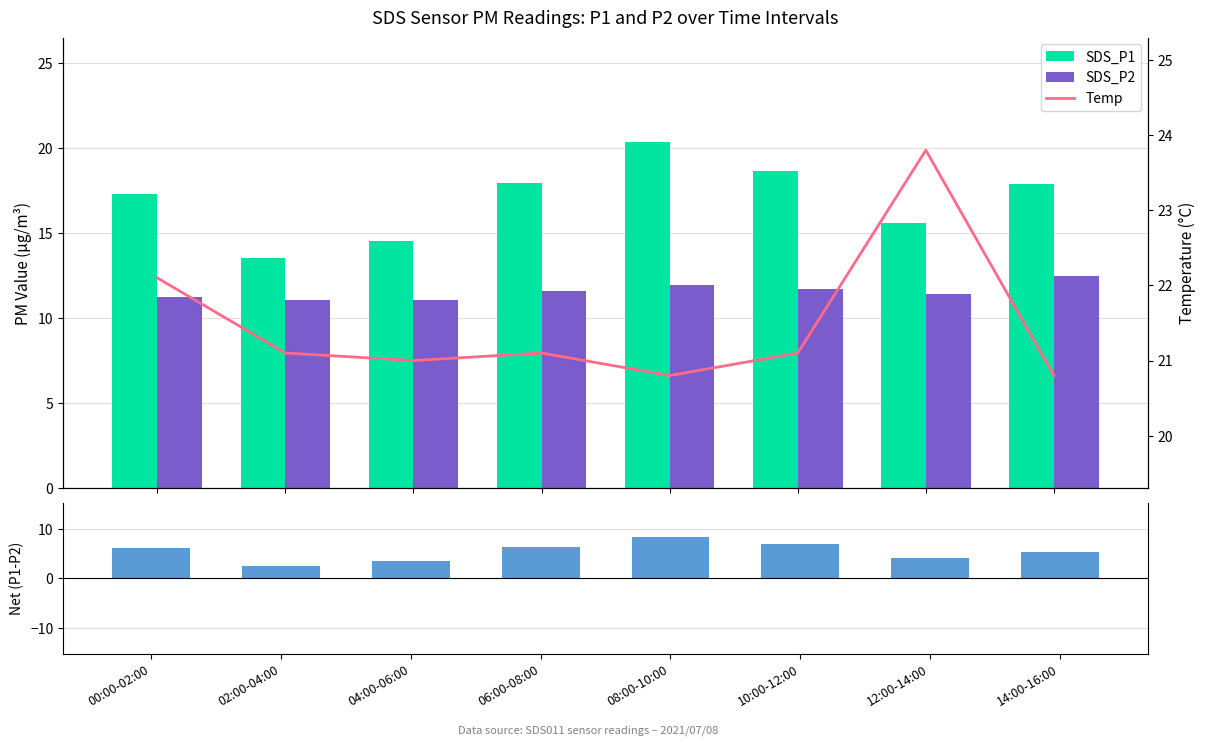

How many categories are shown in the chart?

8